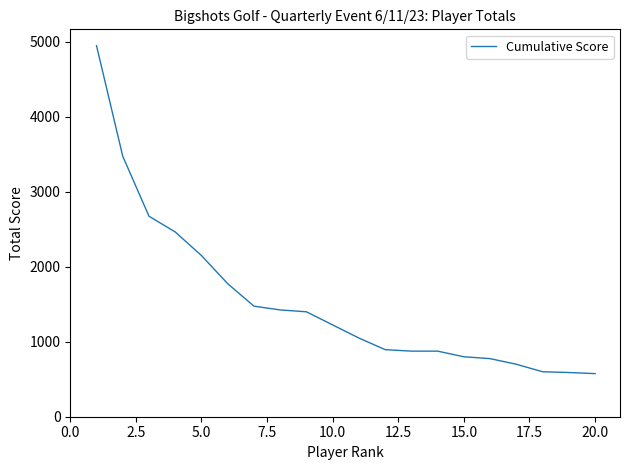

What is the maximum value shown in the chart?

4950